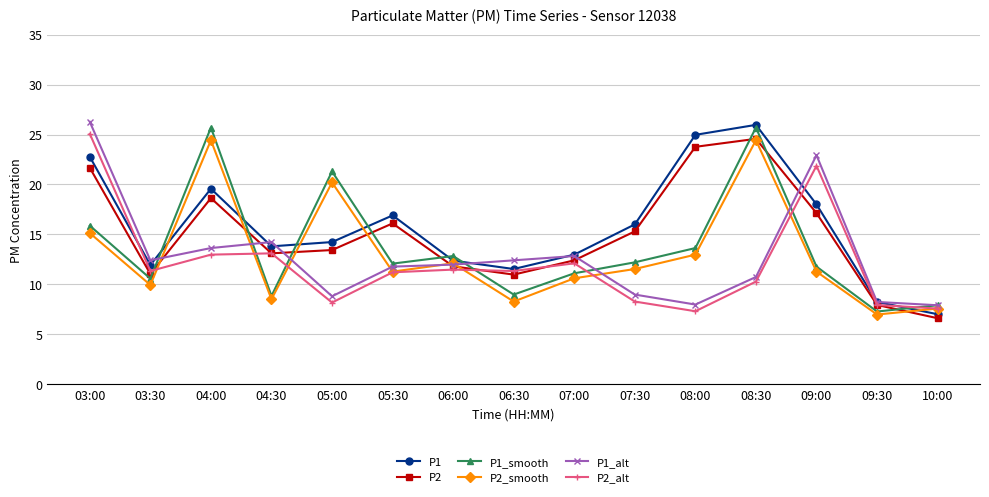

Where is the first local maximum for P1?

04:00